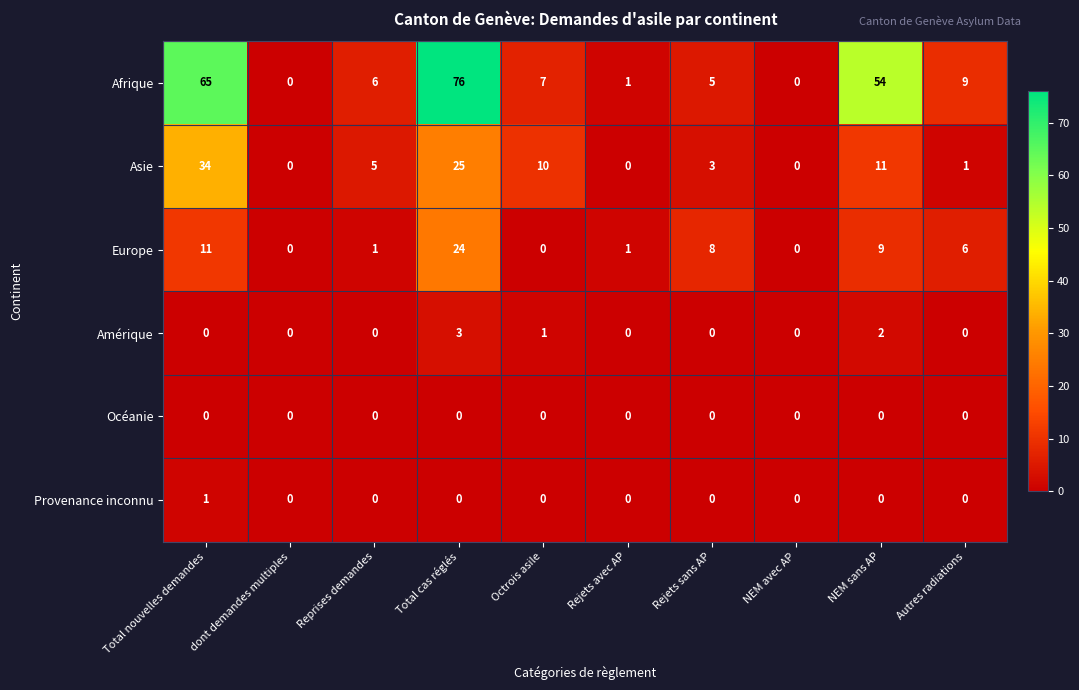

What is the spread (max minus min) of values at Autres radiations?

9